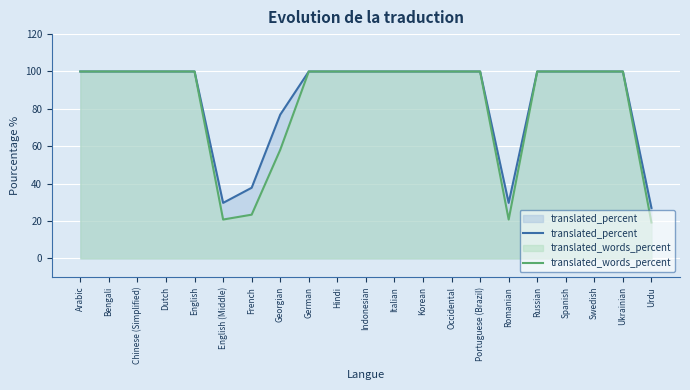

True or false: translated_percent and translated_words_percent cross at least once.

False